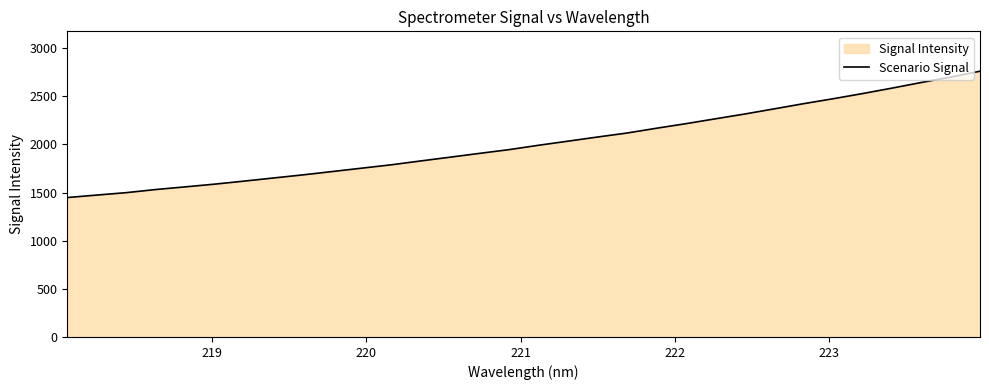

What is the difference between the maximum and minimum values?

1312.5